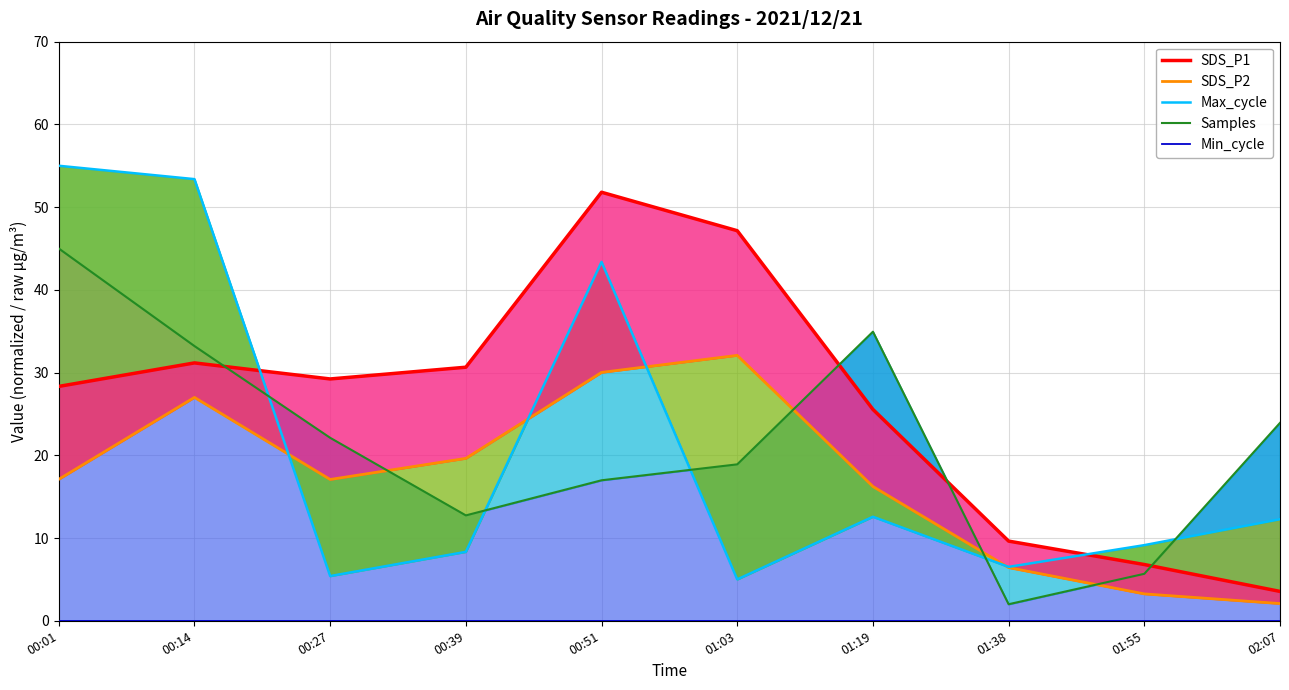

Between 01:19 and 01:55, which series saw the biggest shift?

Samples line